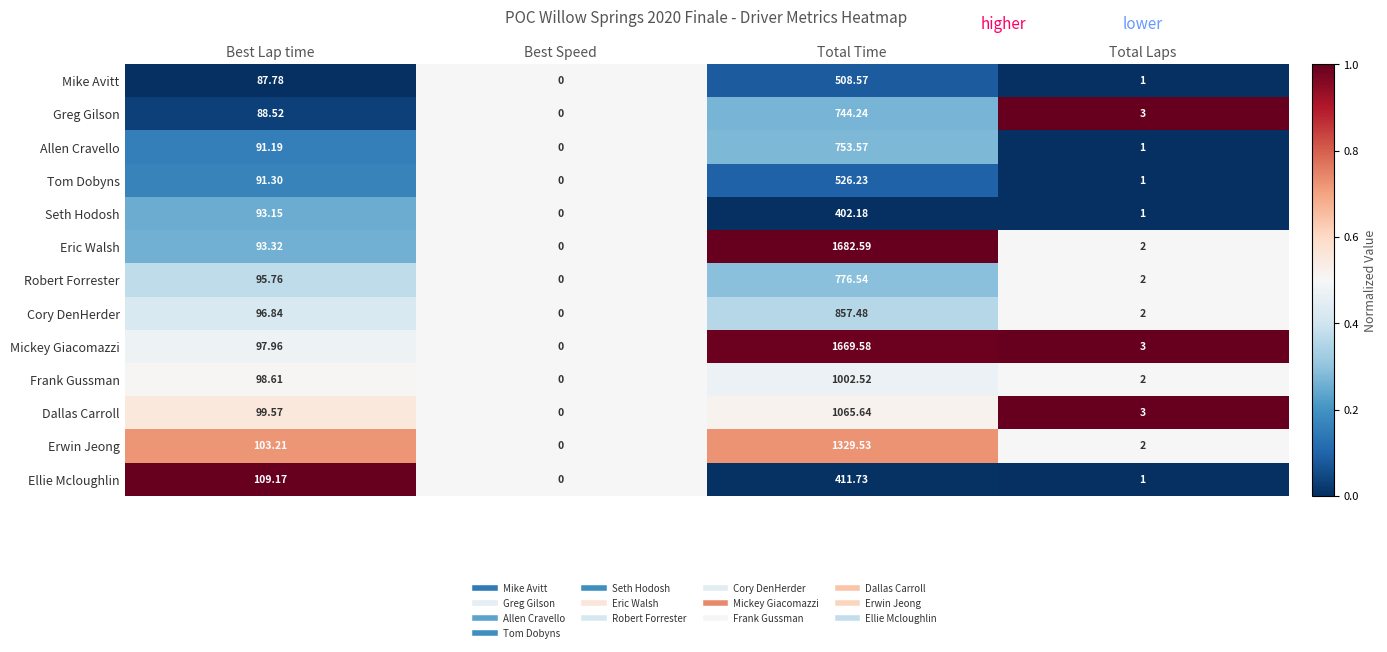

Which series has the largest range (max minus min)?

Eric Walsh